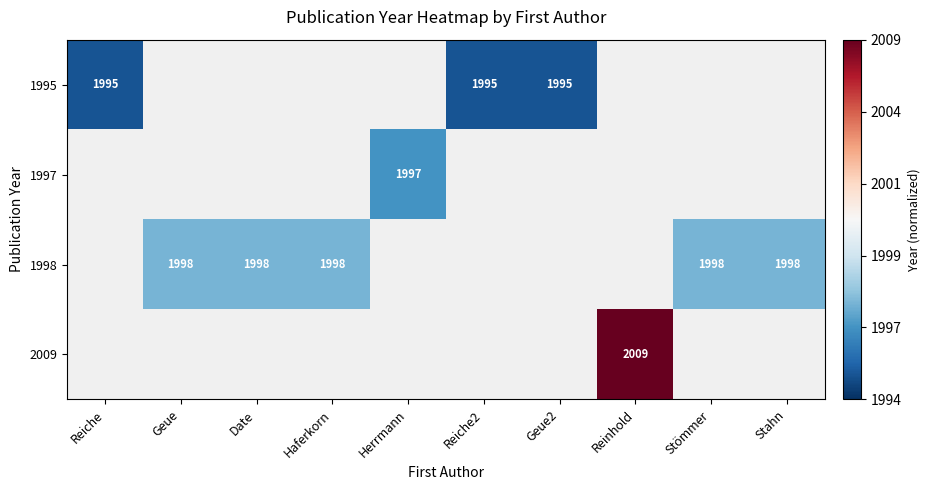

Between Geue2 and Reiche, which is larger?

Geue2